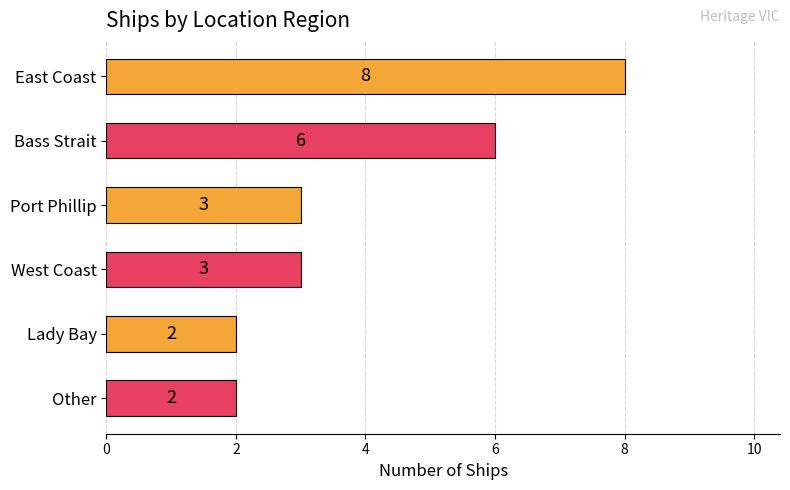

The value at East Coast is 4. True or false?

False